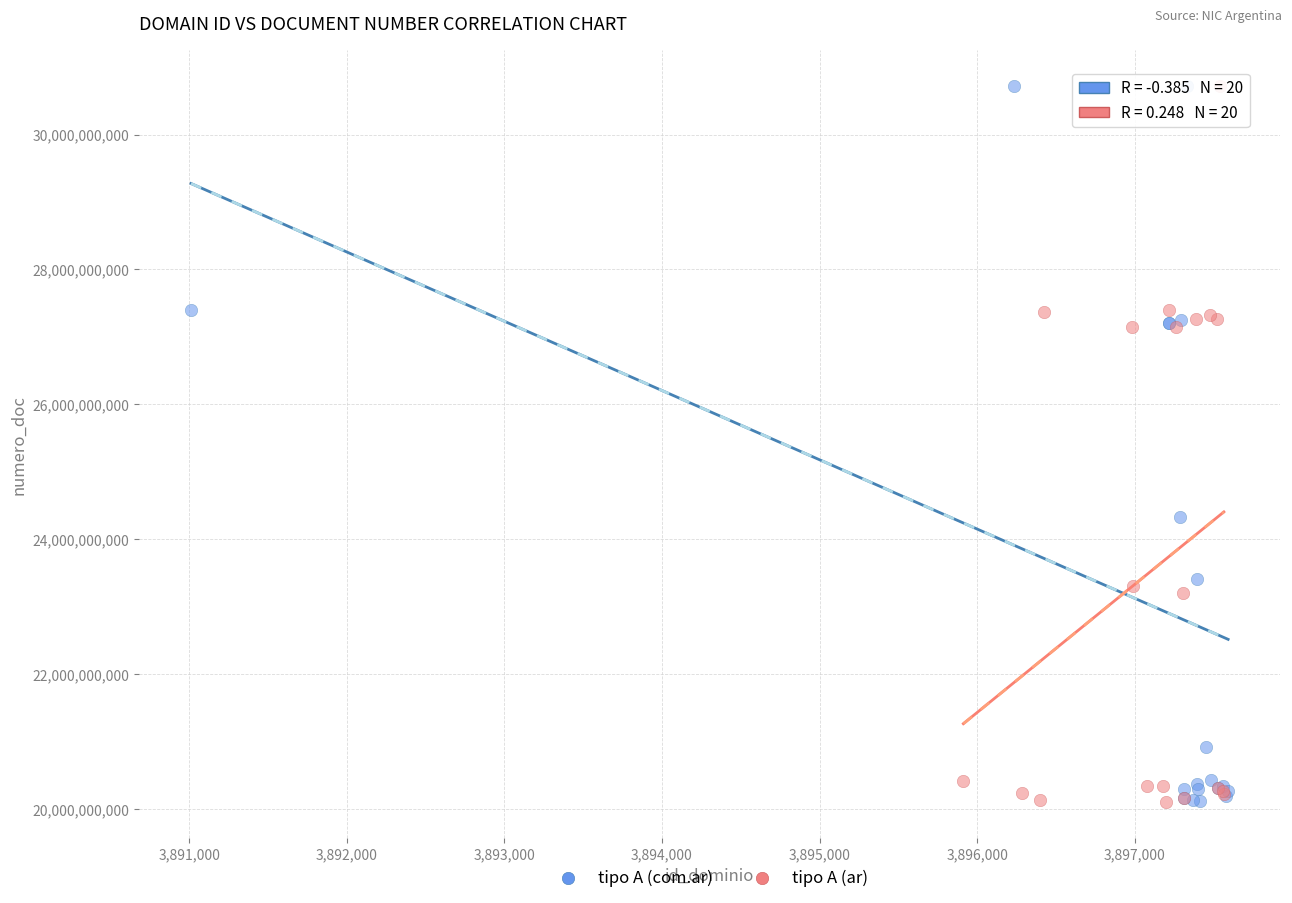

What are all the series names shown in the legend?

tipo A (com.ar), tipo A (ar)